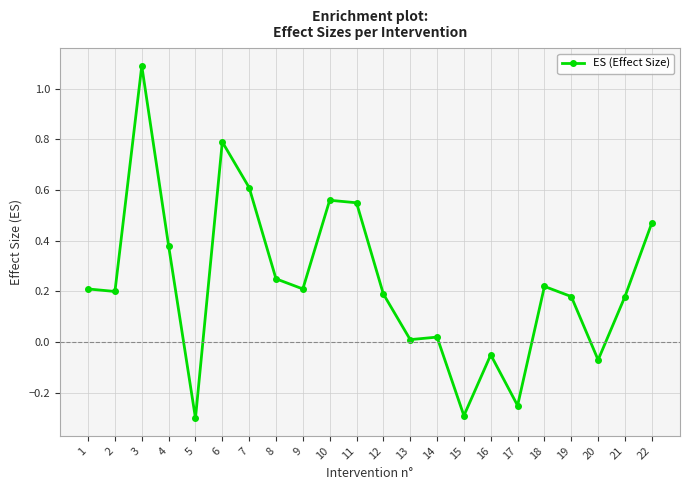

What is the minimum value shown in the chart?

-0.3